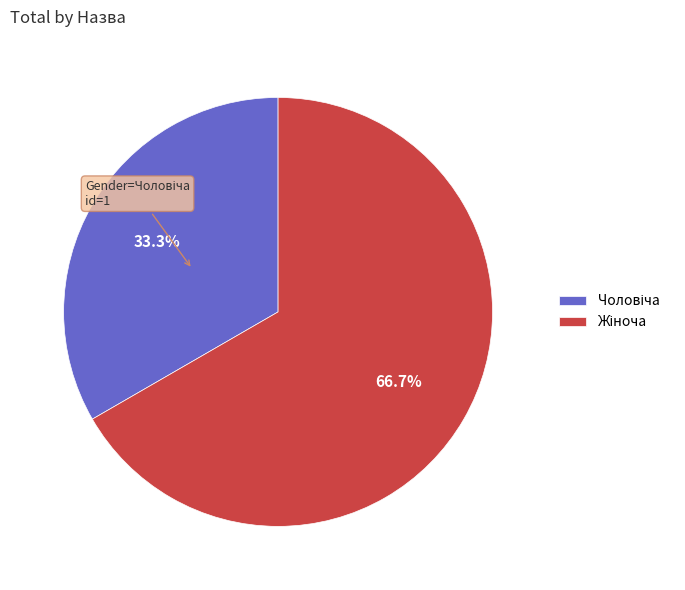

Is there any slice that represents more than half of the pie?

Yes